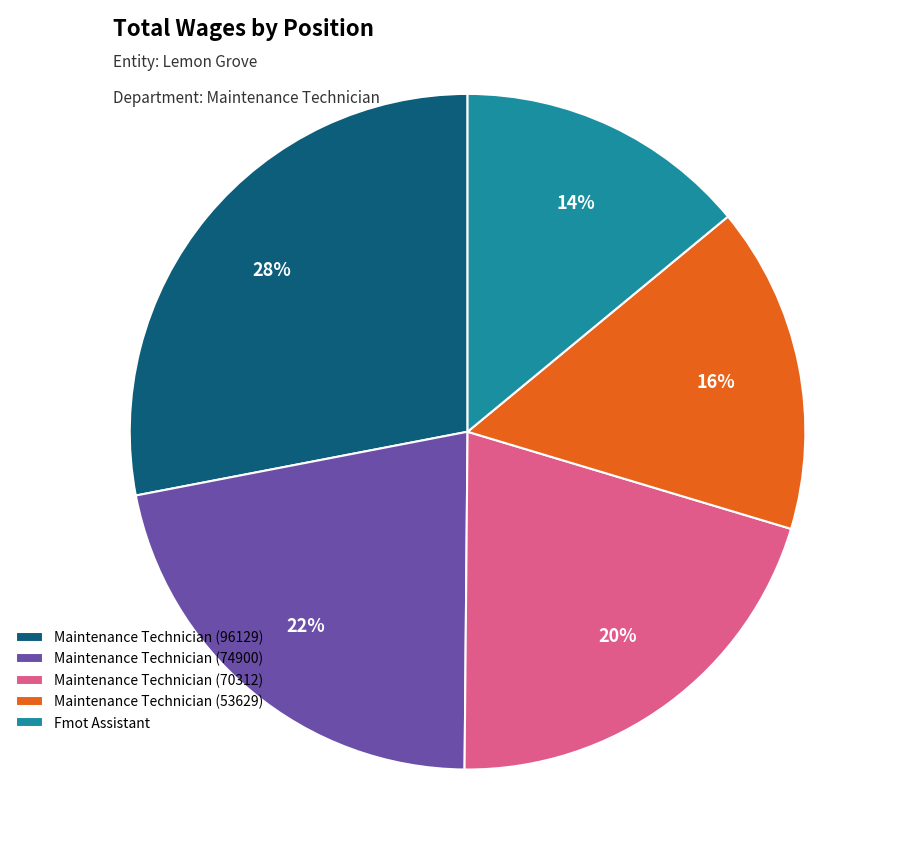

To the nearest percent, what is the difference between the largest and smallest slice percentages?

14%